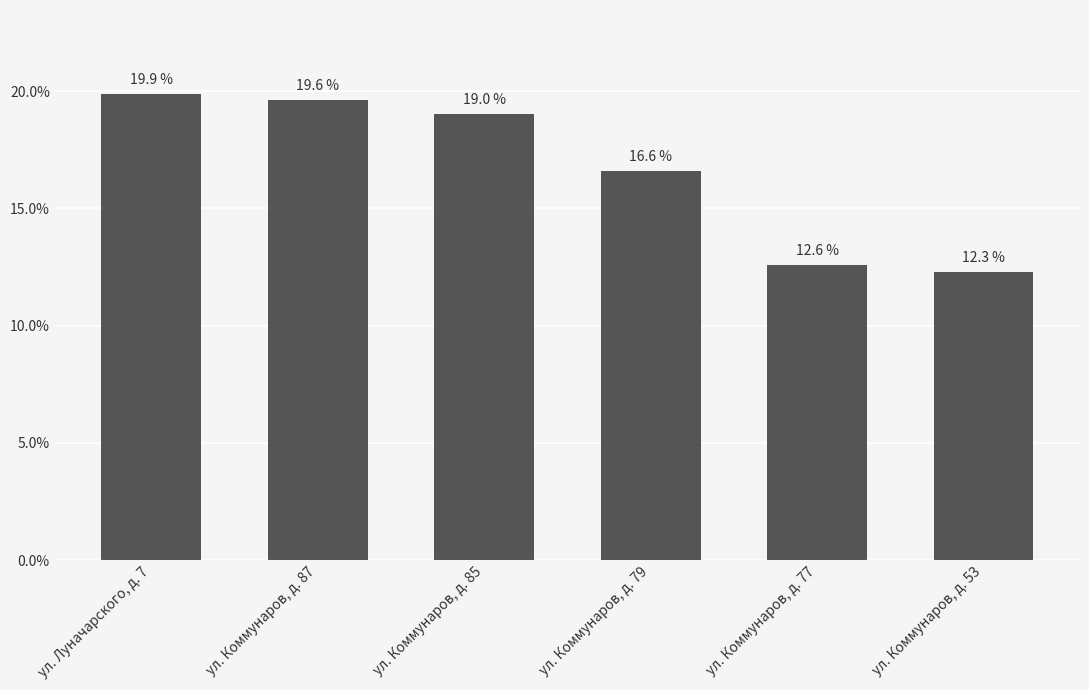

Count the number of categories in the chart.

6